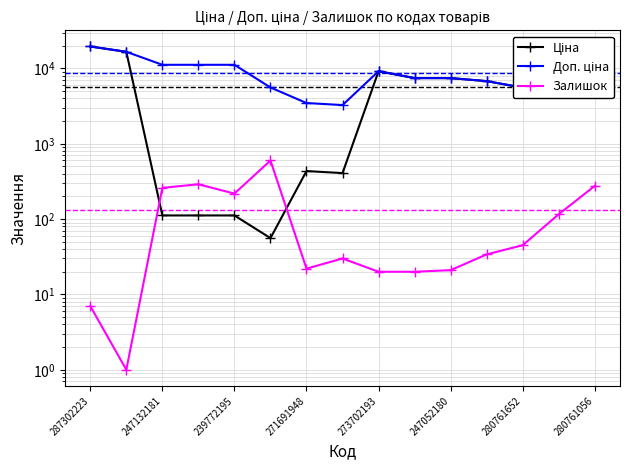

Rank the series at 9 from lowest to highest value.

Залишок, Ціна, Доп. ціна